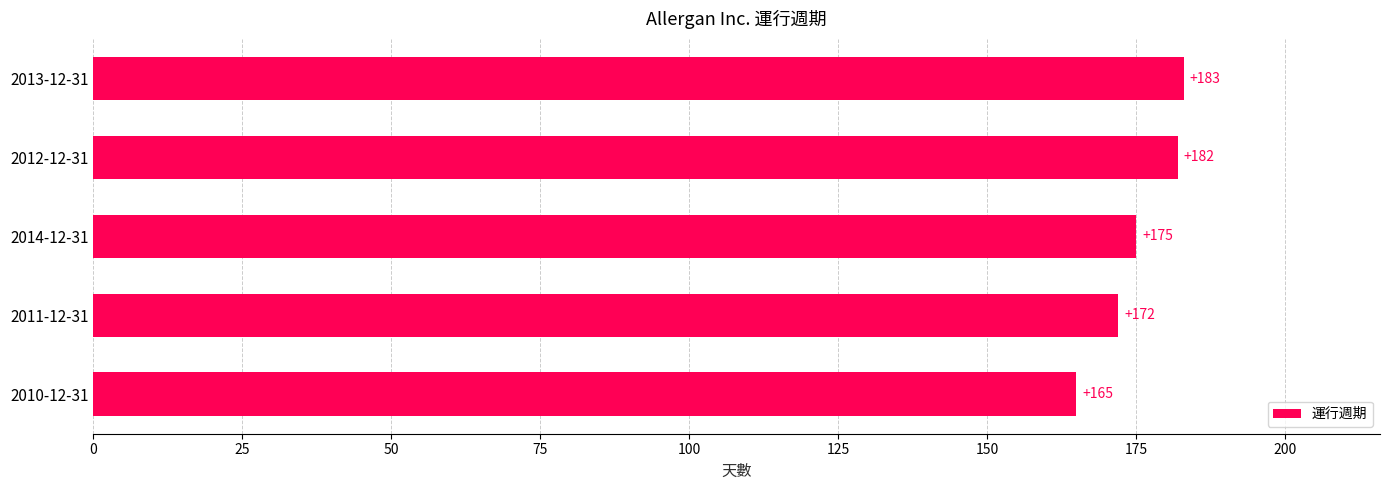

Reading bottom to top, transcribe all the data shown in this chart.

165	172	175	182	183